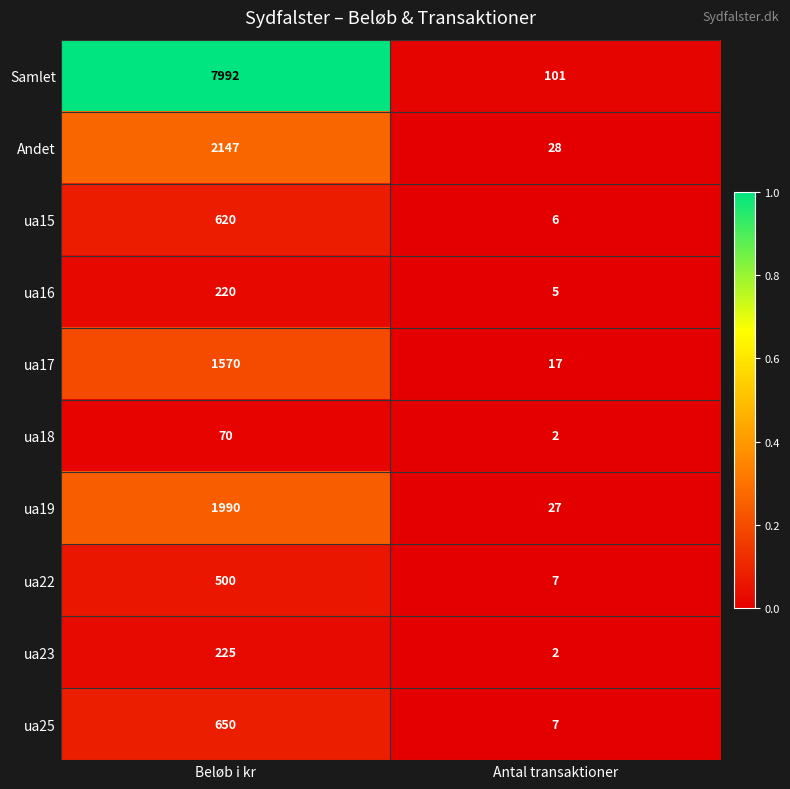

Is the value of ua22 at Beløb i kr greater than the value of Andet at Antal transaktioner?

Yes